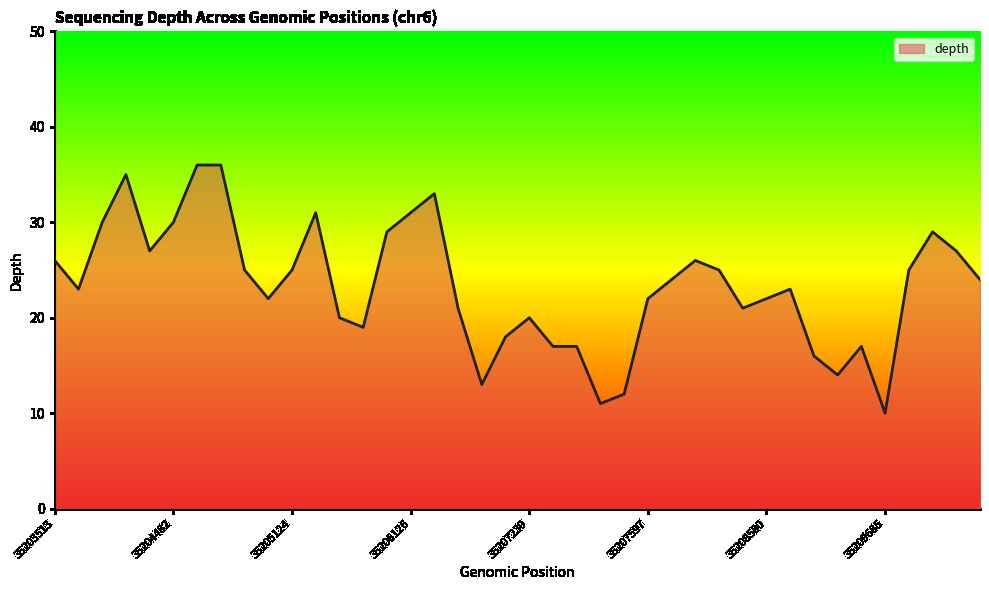

What is the minimum value shown in the chart?

10